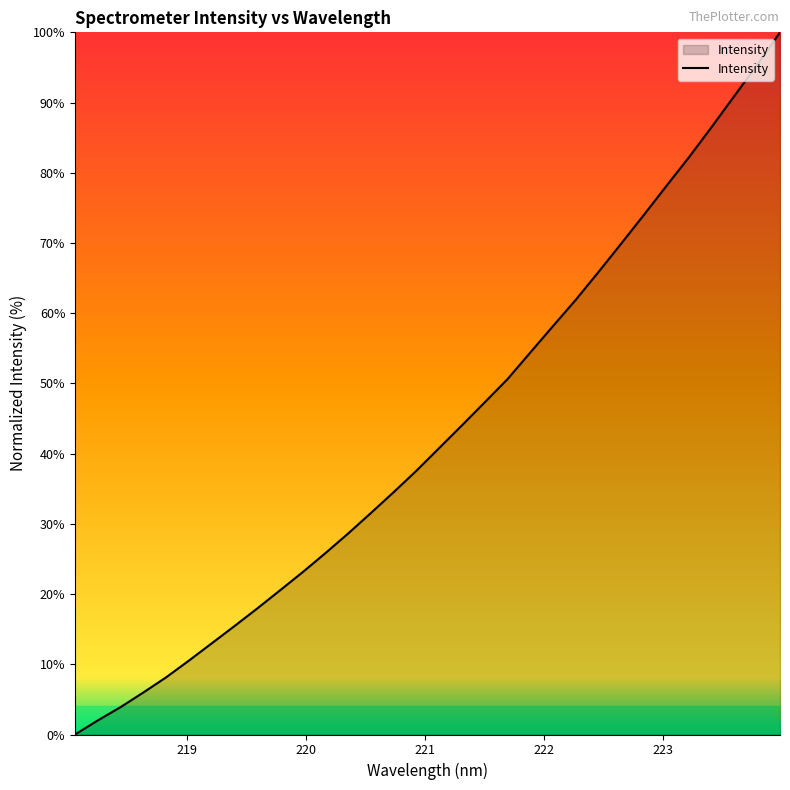

What is the greatest value displayed?

100.0